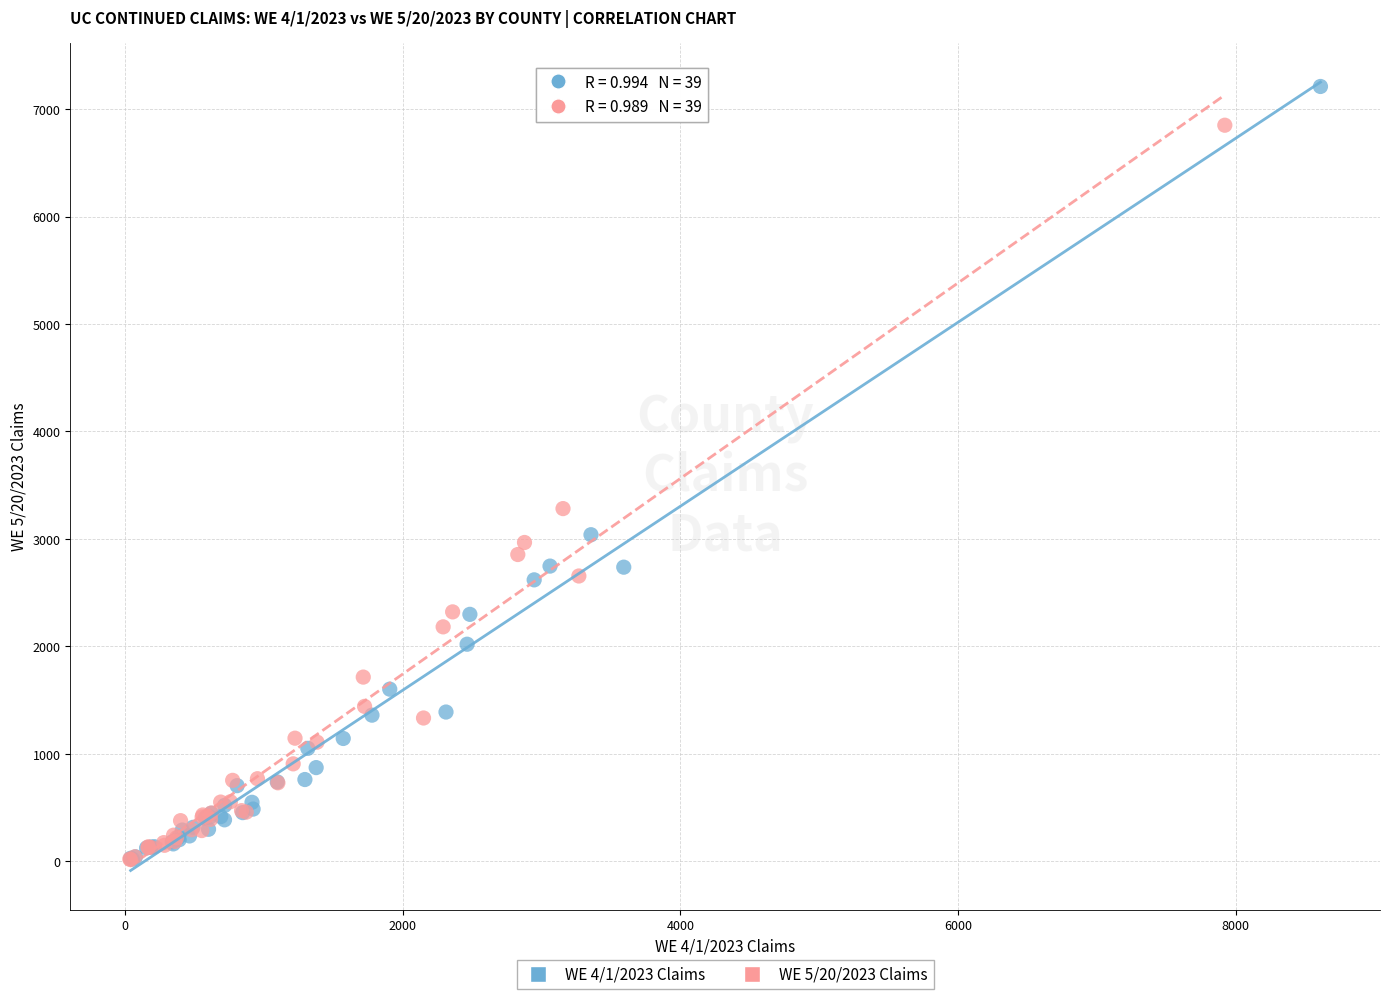

Which series has the widest spread of Y values?

WE 4/1/2023 Claims